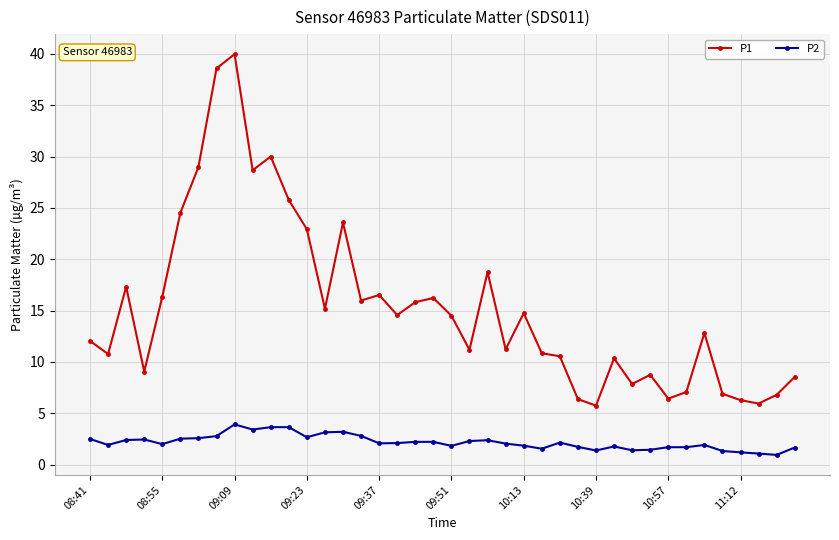

Which series has the largest total across all categories?

P1